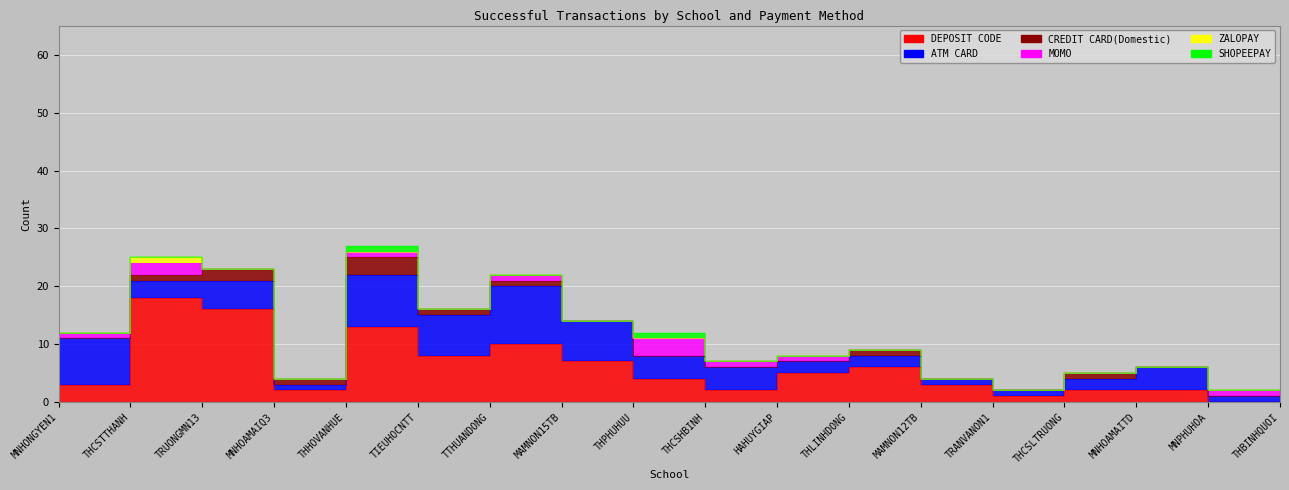

The SHOPEEPAY series shows 0 at TTHUANDONG. True or false?

False